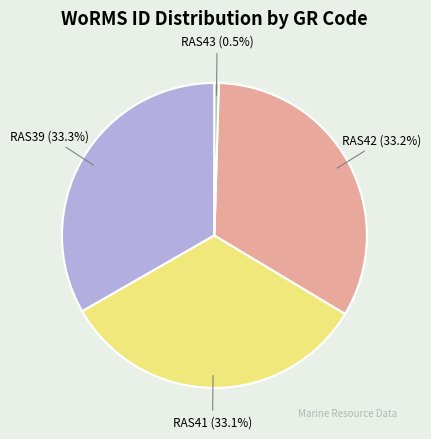

Is the sum of RAS43 and RAS39 greater than half?

No